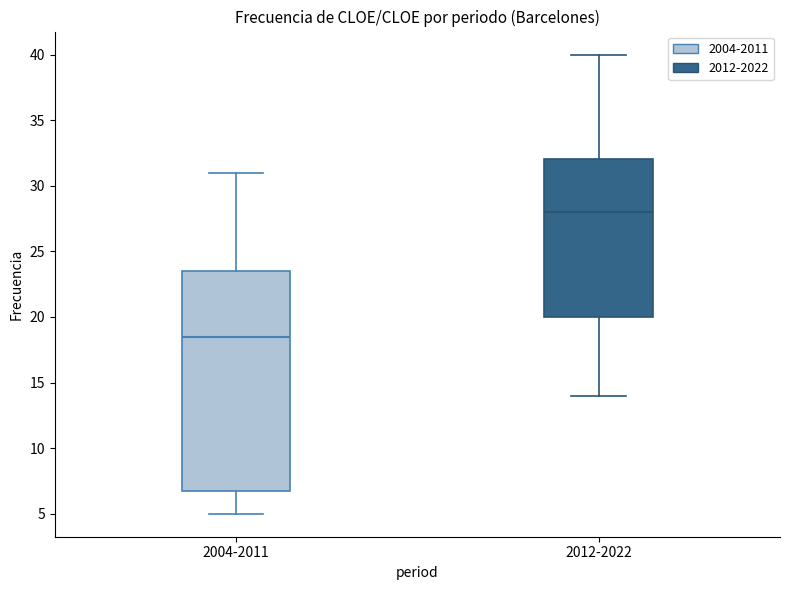

Where is the lower edge of the box for 2012-2022 on the y-axis? The values are not printed on the chart, so give them approximately, as read against the axis.

20.0